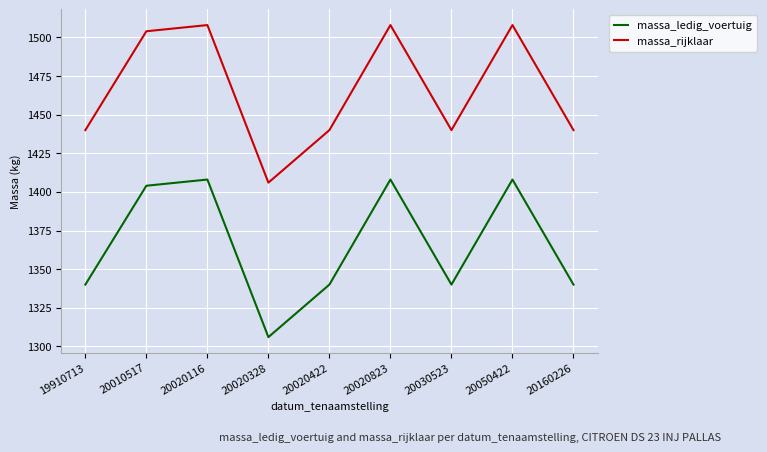

What is the minimum value for massa_rijklaar?

1406